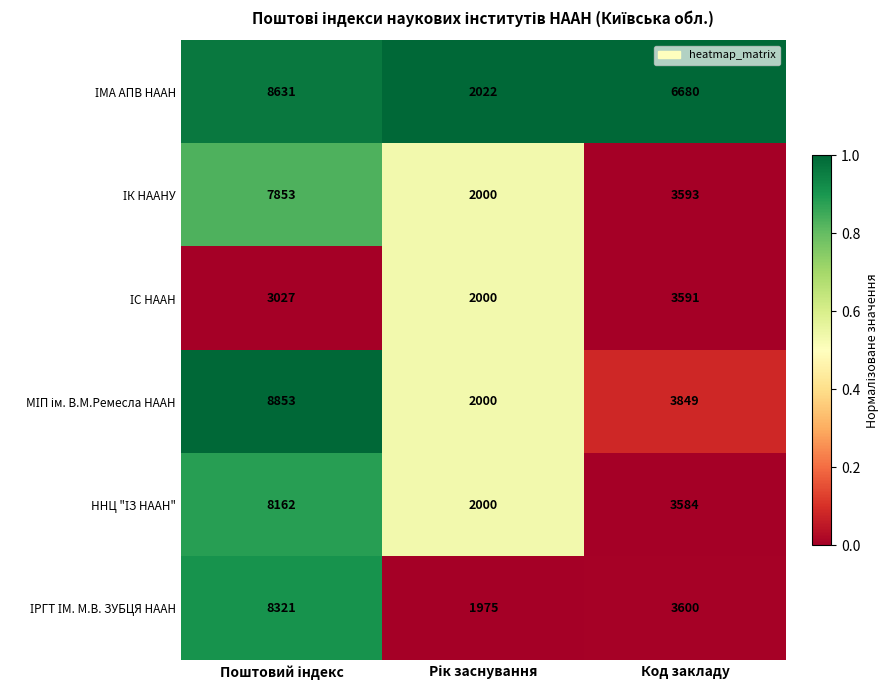

What is the difference between the highest and lowest values at Код закладу?

3096